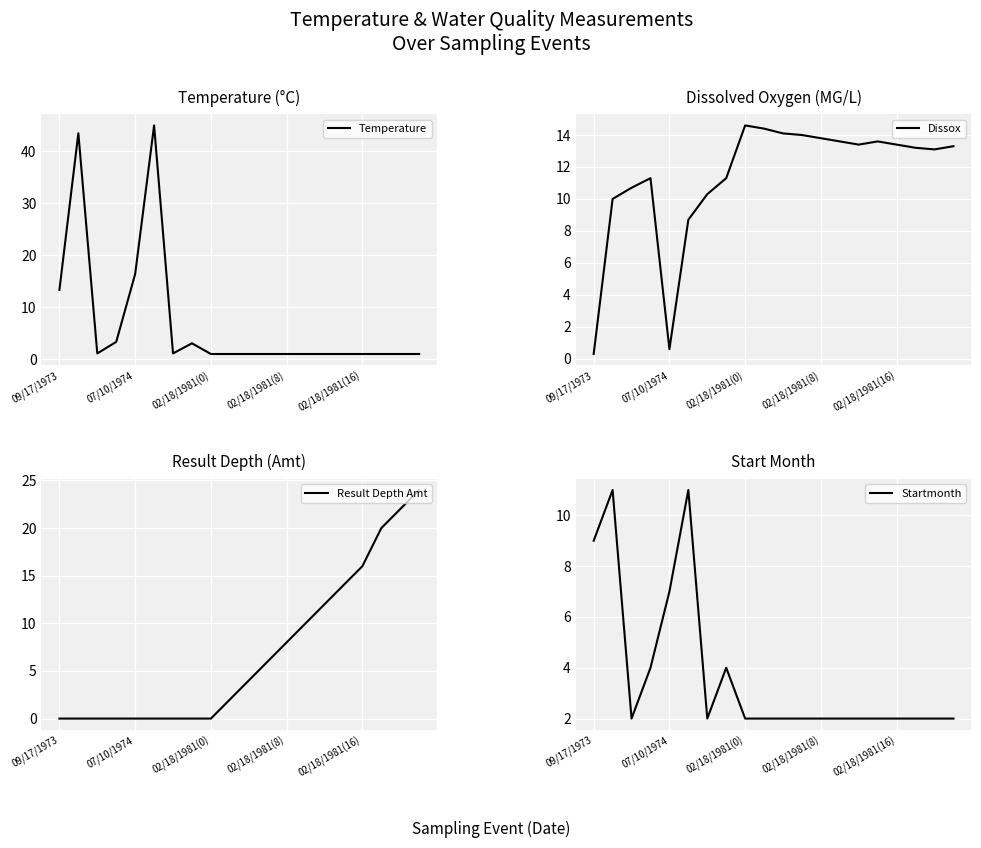

True or false: Result Depth Amt and Temperature cross at least once.

True